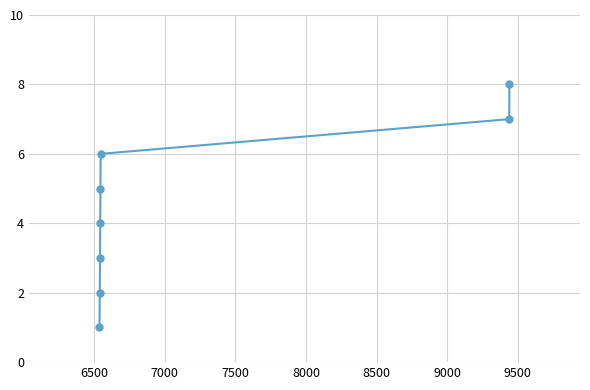

How many lines are shown in the chart?

1